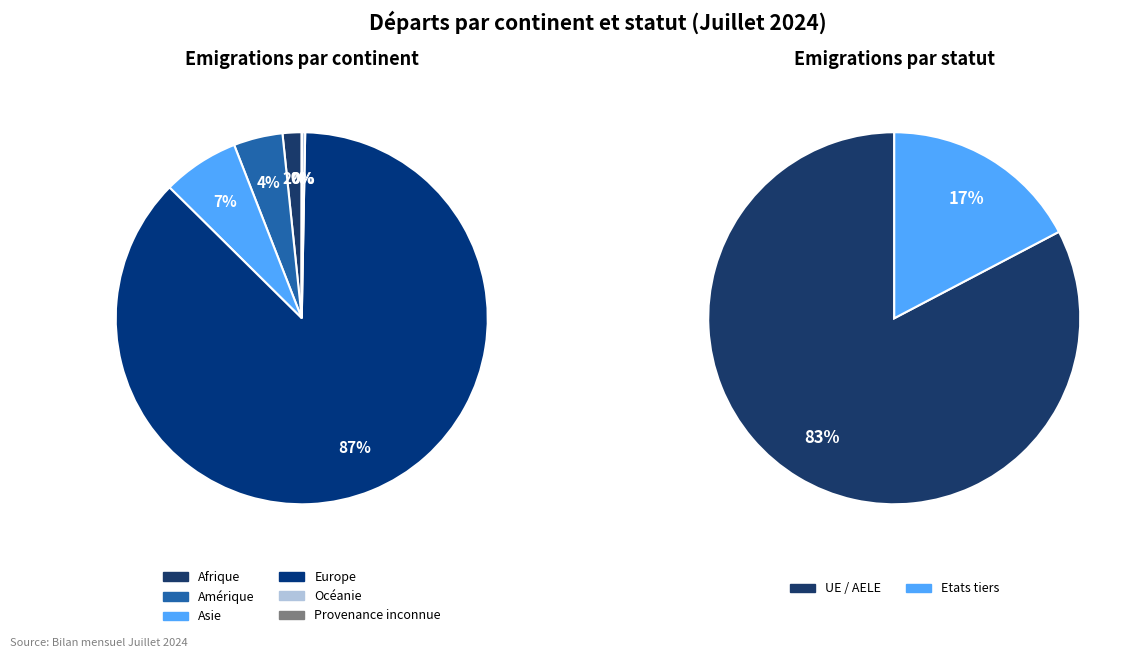

The Afrique slice represents 2% of the pie. True or false?

True